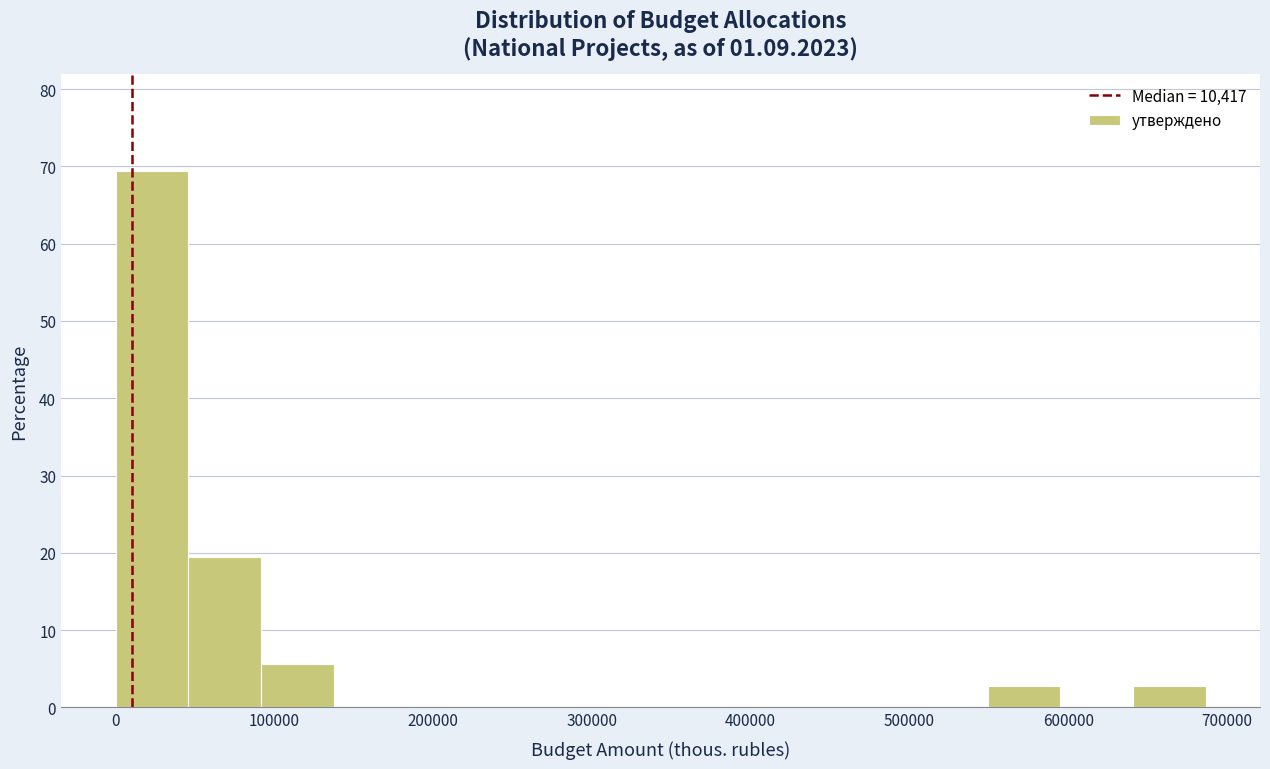

What is the height of the bar covering 90000 to 140000 on the x-axis? Neither the bar edges nor the heights are printed on the chart, so give them approximately, as read against the axes.

6